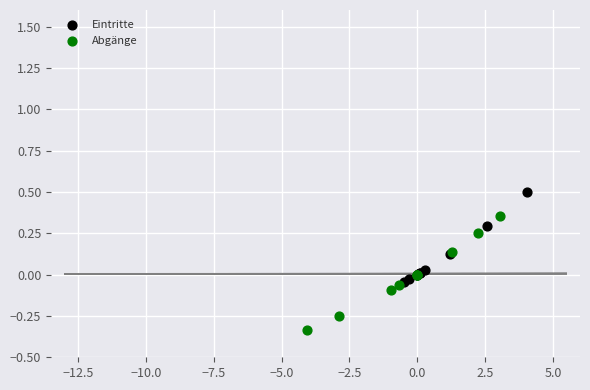

Which series contains the highest Y value?

Eintritte